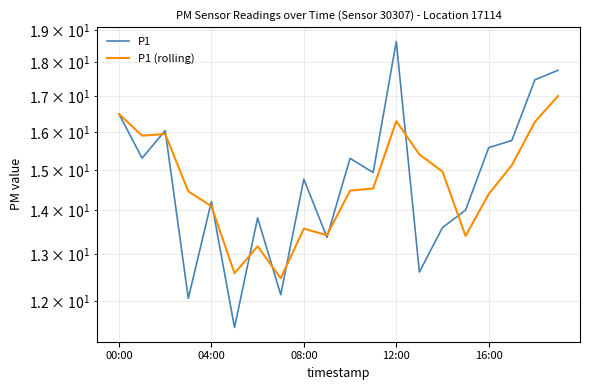

How many times do P1 and P1 (rolling) cross each other?

11